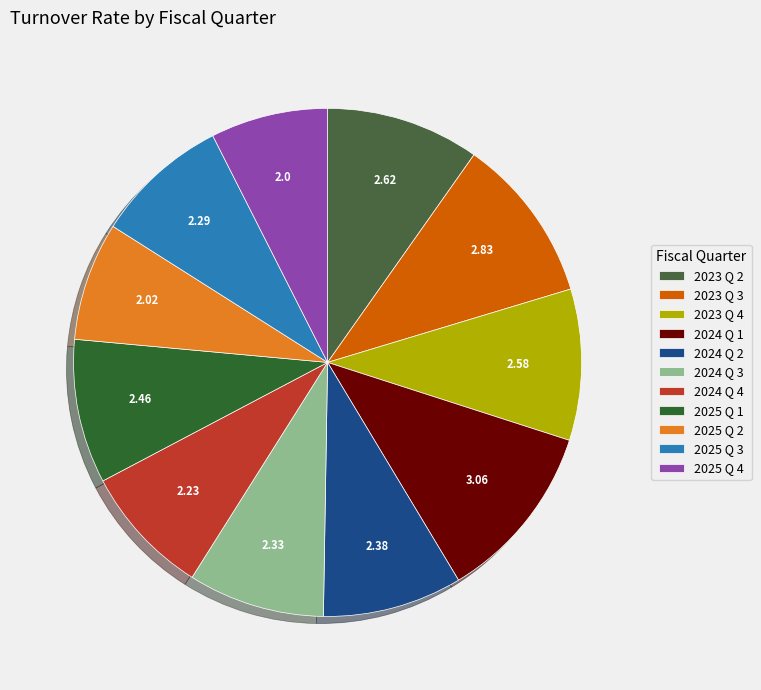

What portion of the pie excludes 2025 Q 4?

92.5%